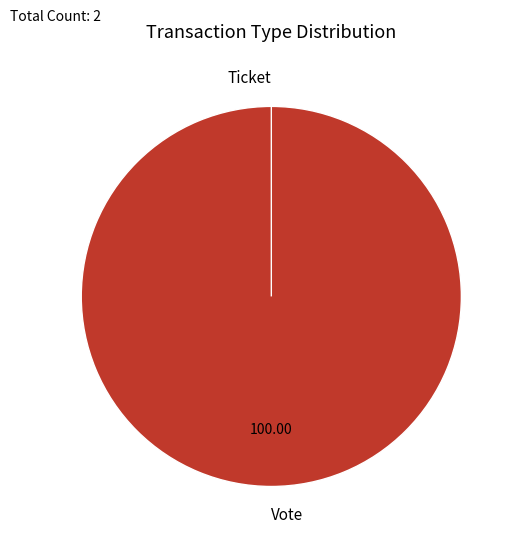

To the nearest percent, what percentage of the pie is Vote?

100%